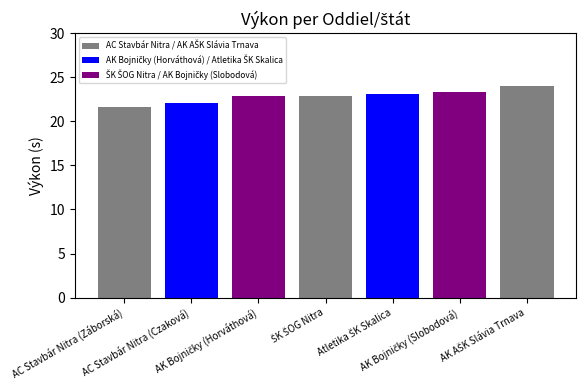

The chart shows a value of 13.1 at ŠK ŠOG Nitra. True or false?

False